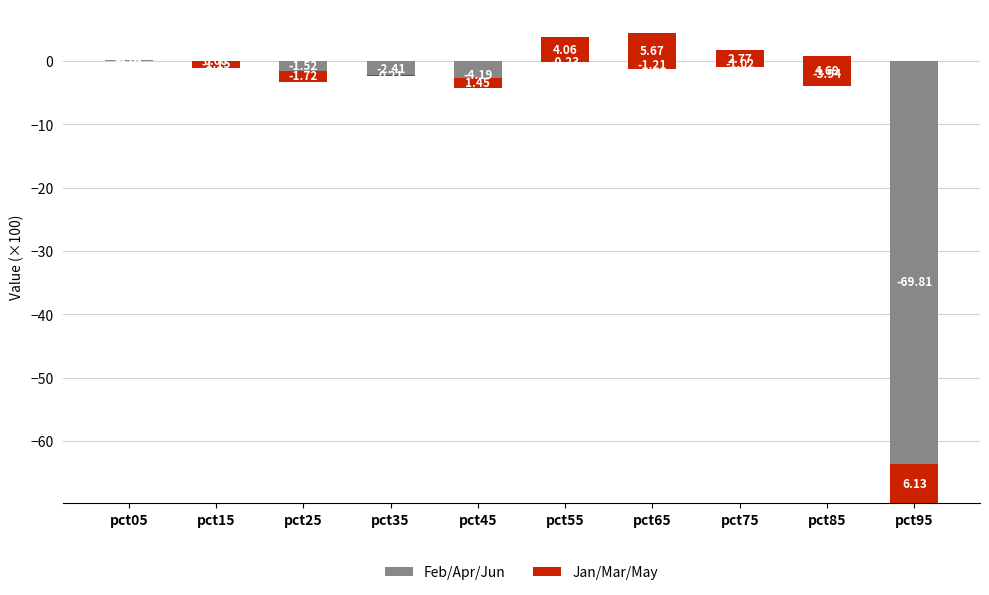

What are all the series names shown in the legend?

Feb/Apr/Jun, Jan/Mar/May